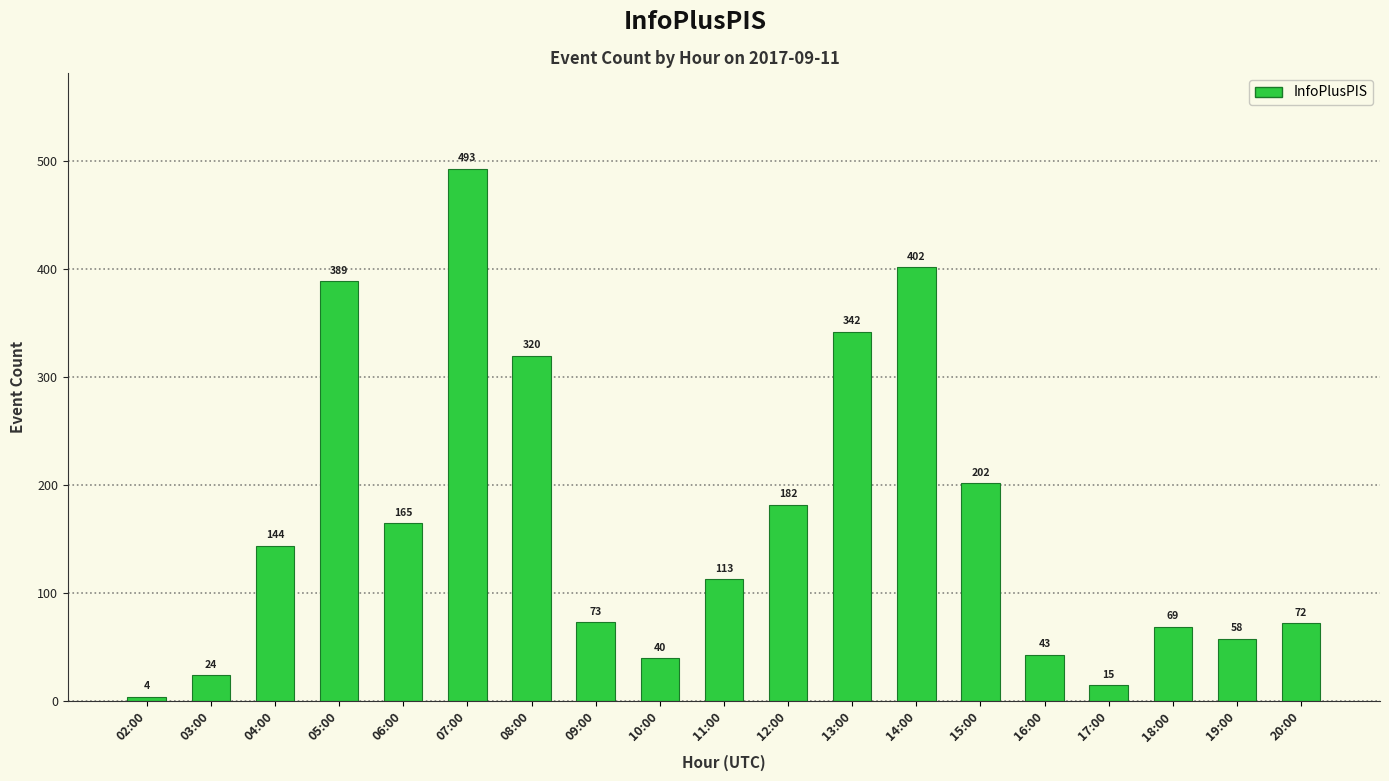

Rank the categories by value from lowest to highest.

02:00, 17:00, 03:00, 10:00, 16:00, 19:00, 18:00, 20:00, 09:00, 11:00, 04:00, 06:00, 12:00, 15:00, 08:00, 13:00, 05:00, 14:00, 07:00